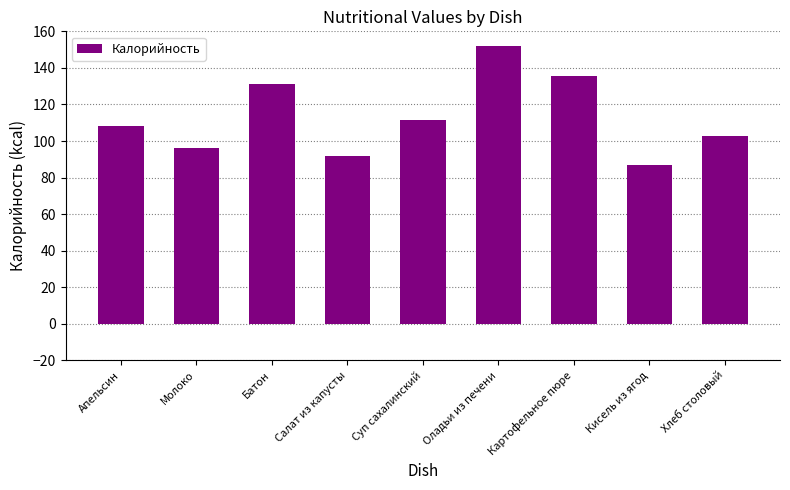

Are the bars horizontal?

No